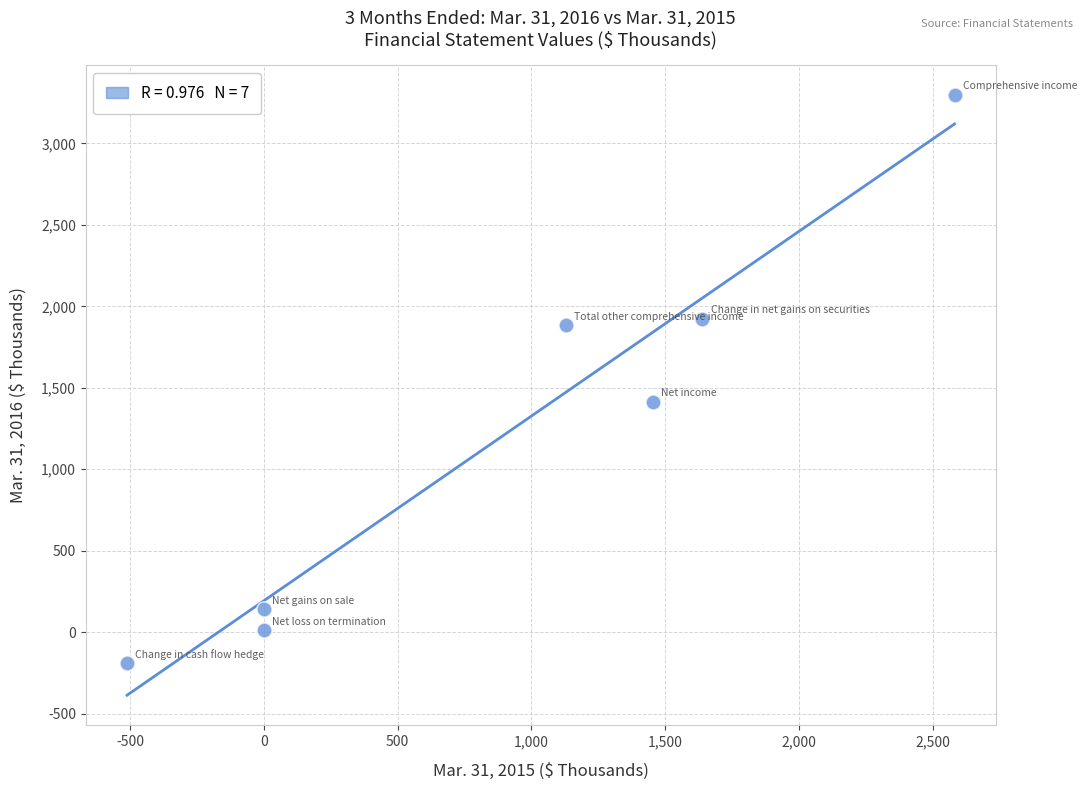

What is the range of Y values (max minus min)?

3490